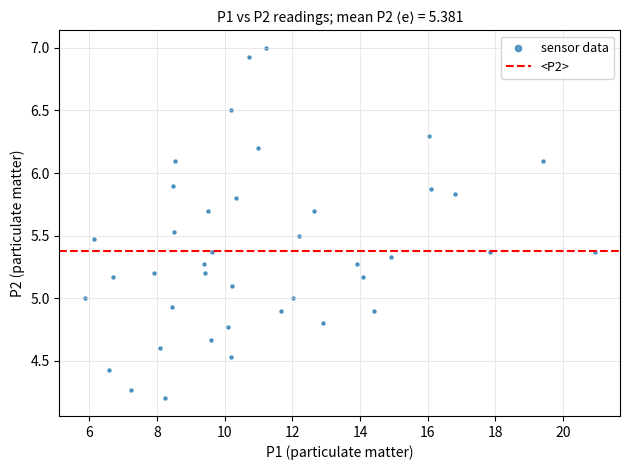

What is the range of X values (max minus min)?

15.1